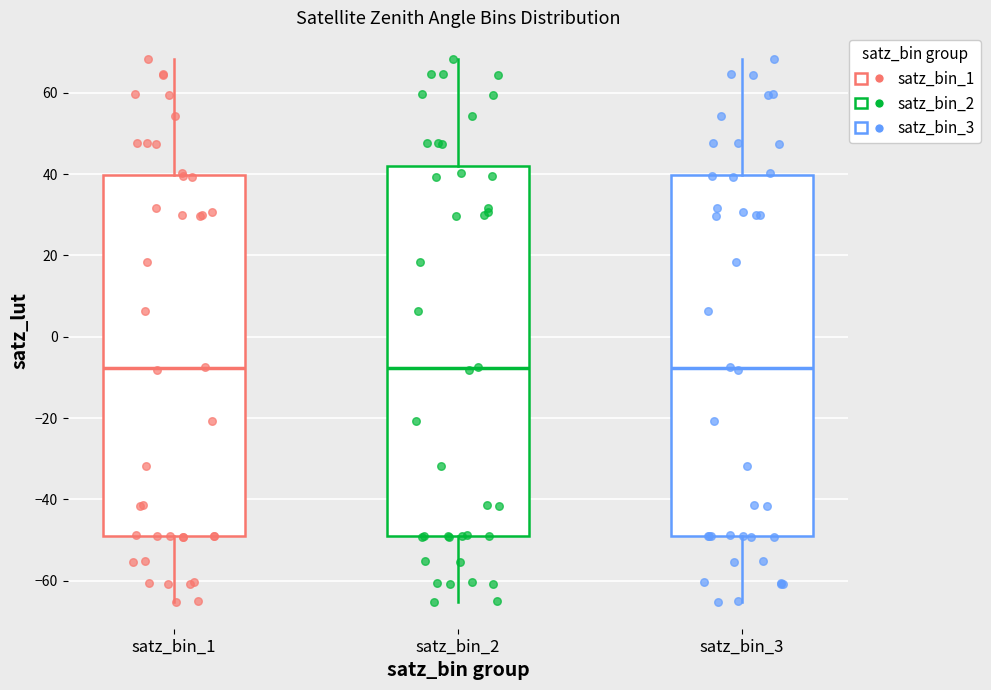

Where is the lower edge of the box for satz_bin_3 on the y-axis? The values are not printed on the chart, so give them approximately, as read against the axis.

-50